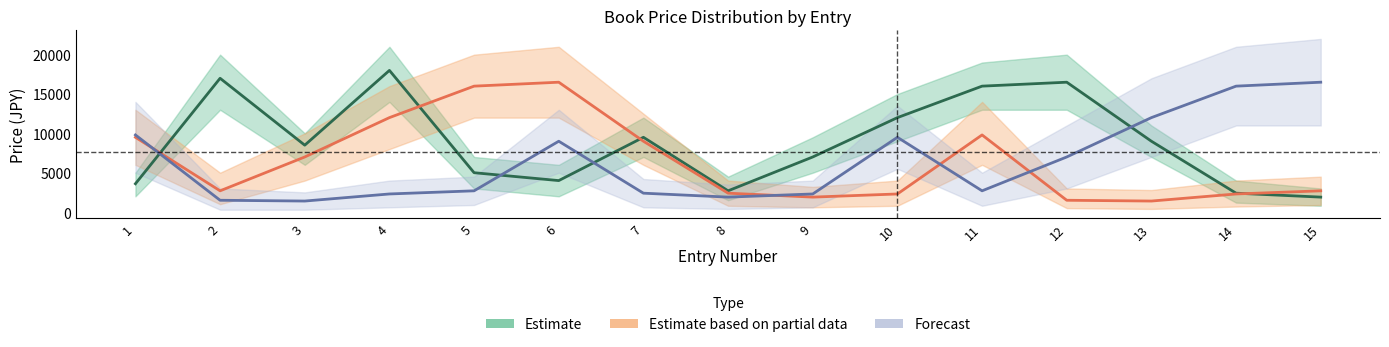

What is the total value across all series at 2?

21200